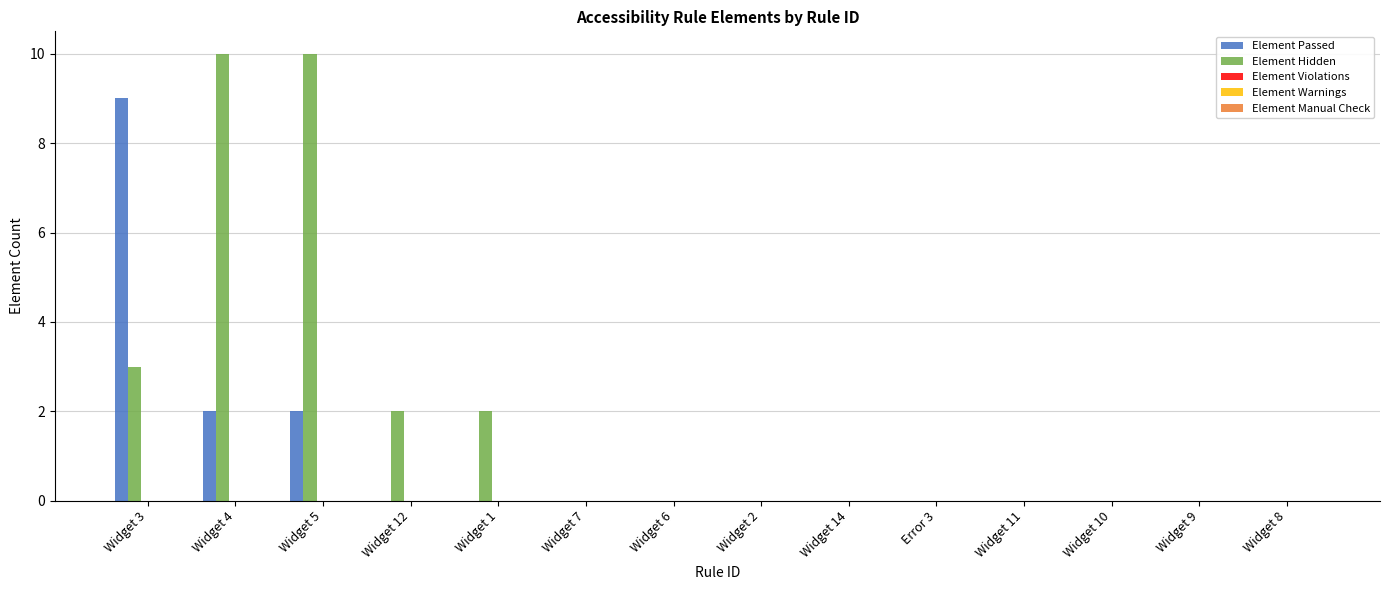

At which label is Element Hidden closest to 5?

Widget 3